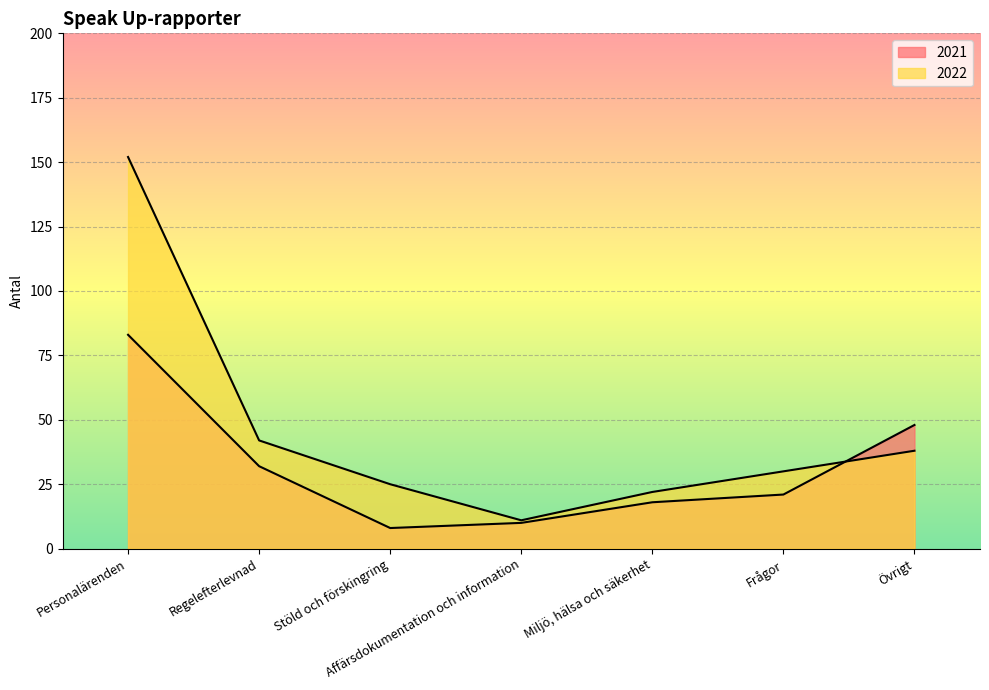

What is the label of the 2nd point from the left?

Regelefterlevnad